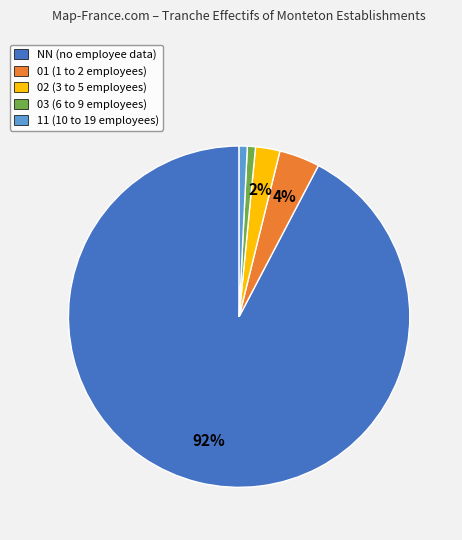

Which slice represents more than half of the pie?

NN